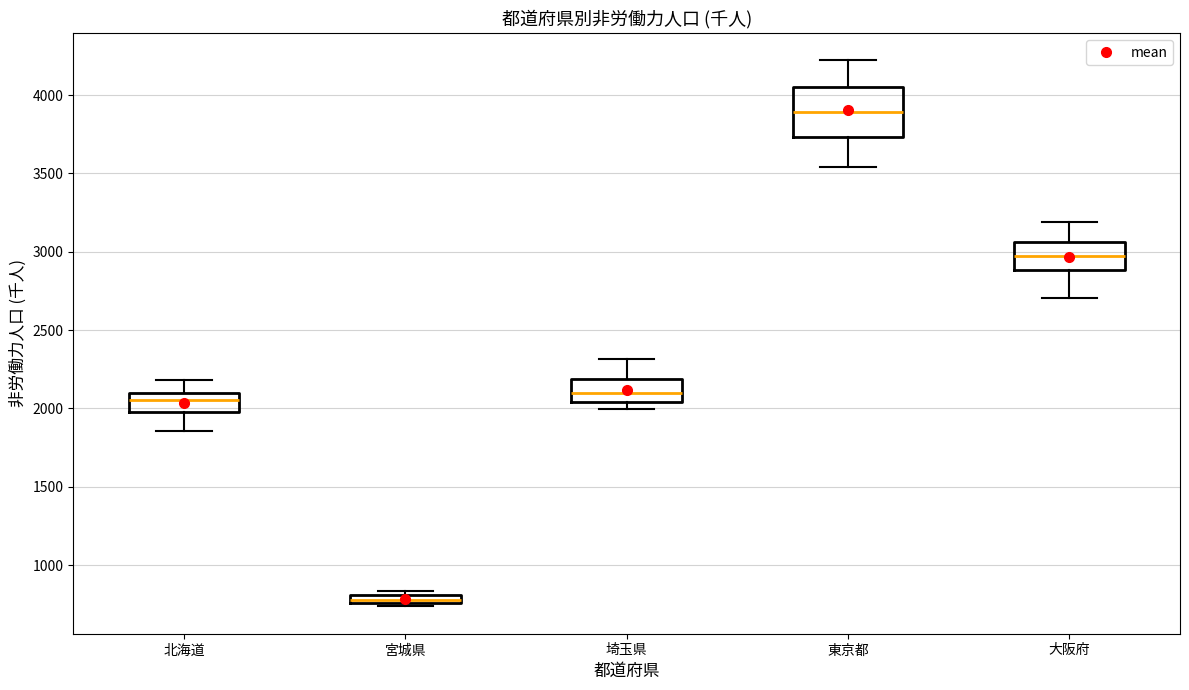

Where does the median line of the box for 北海道 sit on the y-axis? The values are not printed on the chart, so give them approximately, as read against the axis.

2050